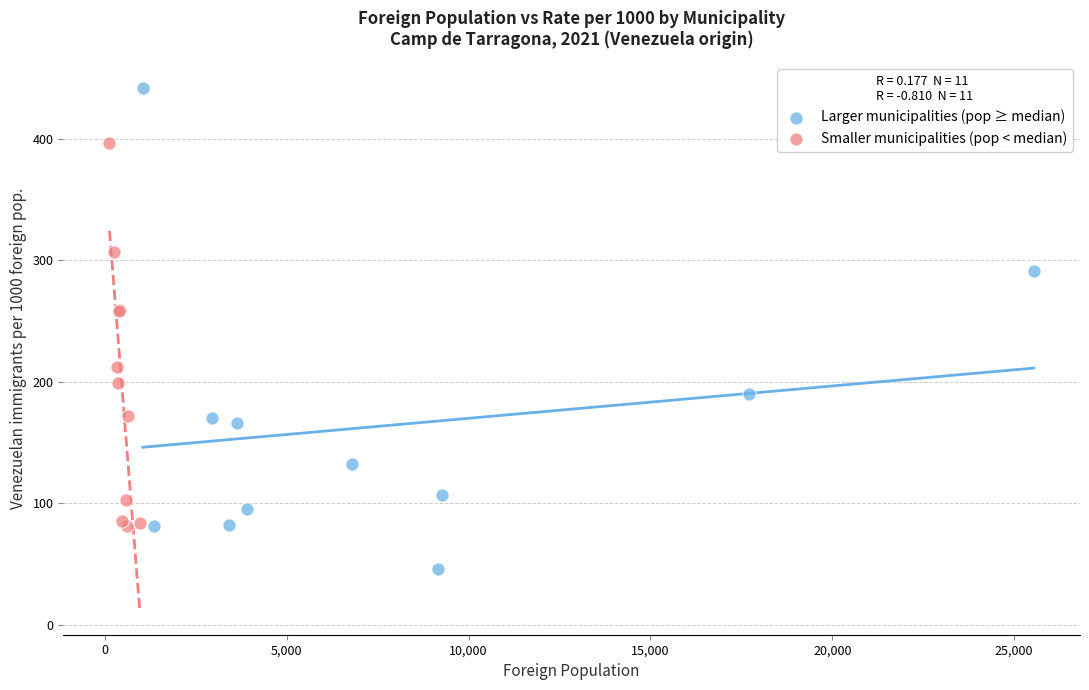

Which series contains the highest Y value?

Larger municipalities (pop ≥ median)